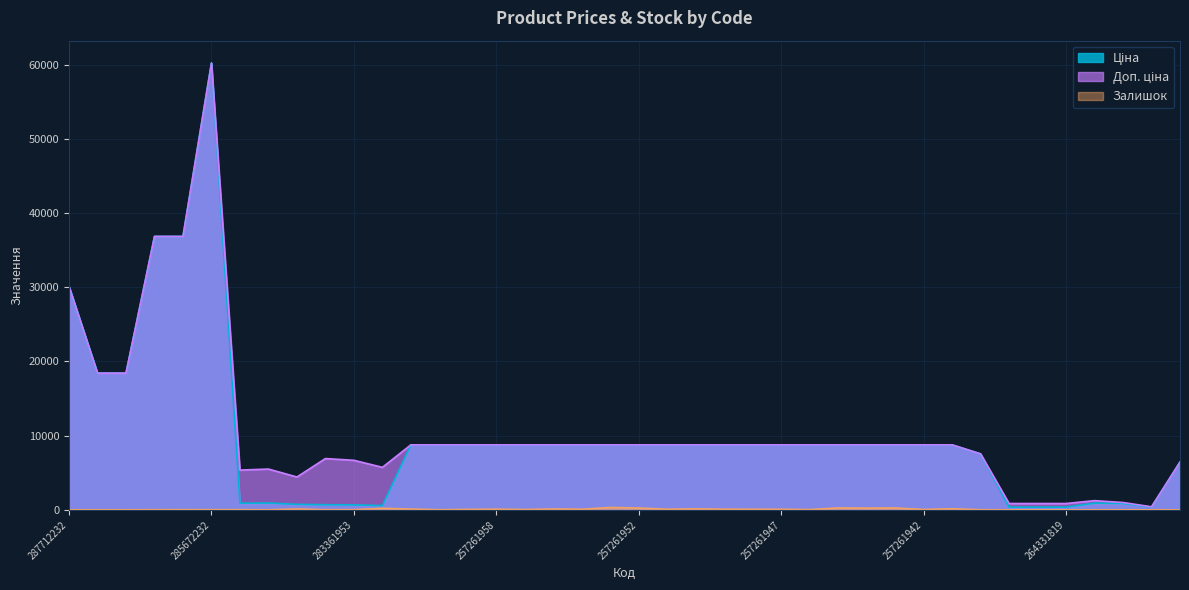

What is the difference between the Залишок values at 285672232 and 285652233?

2.0